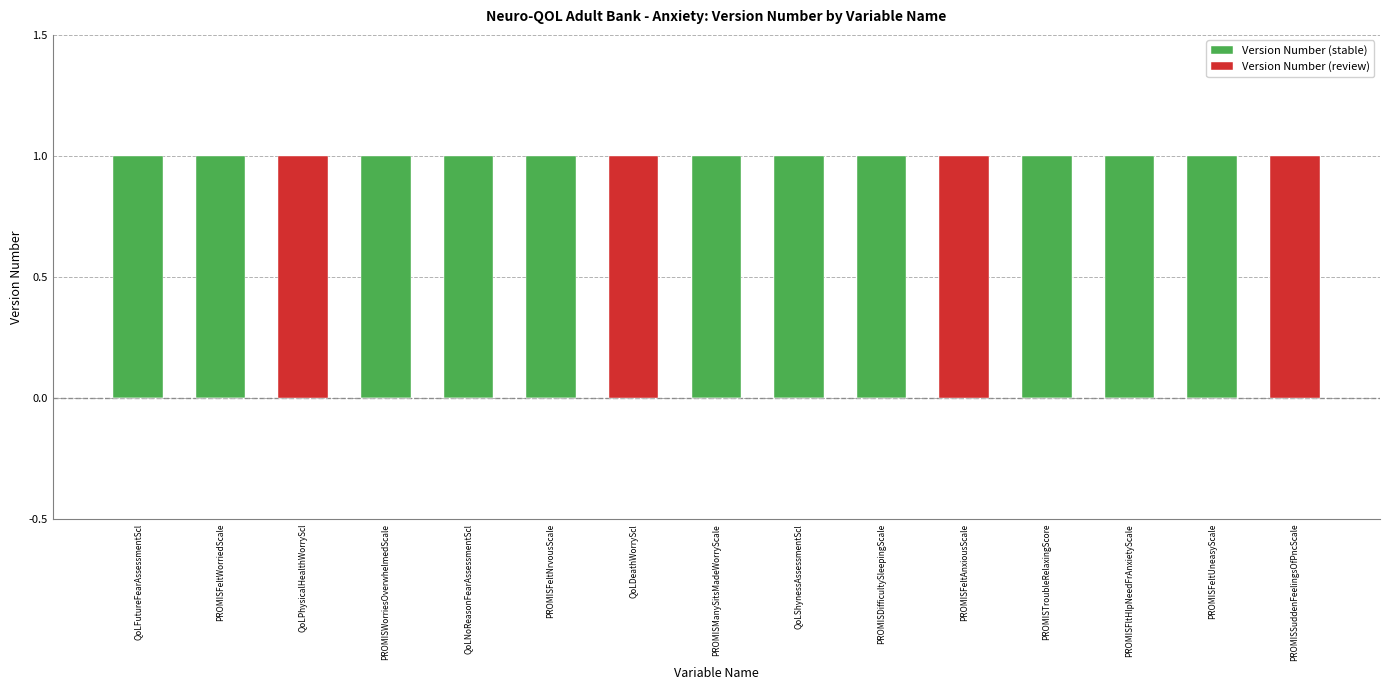

What is the difference between the second highest and second lowest values in the Version Number (stable) series?

1